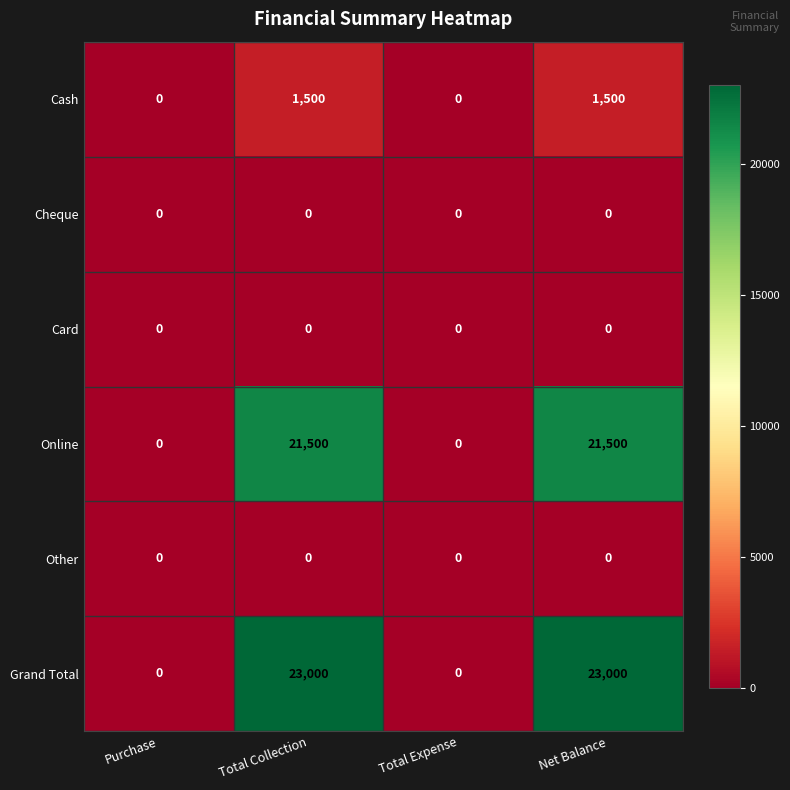

Reading left to right, extract all data points from this chart.

Cash: 0	1500	0	1500
Cheque: 0	0	0	0
Card: 0	0	0	0
Online: 0	21500	0	21500
Other: 0	0	0	0
Grand Total: 0	23000	0	23000